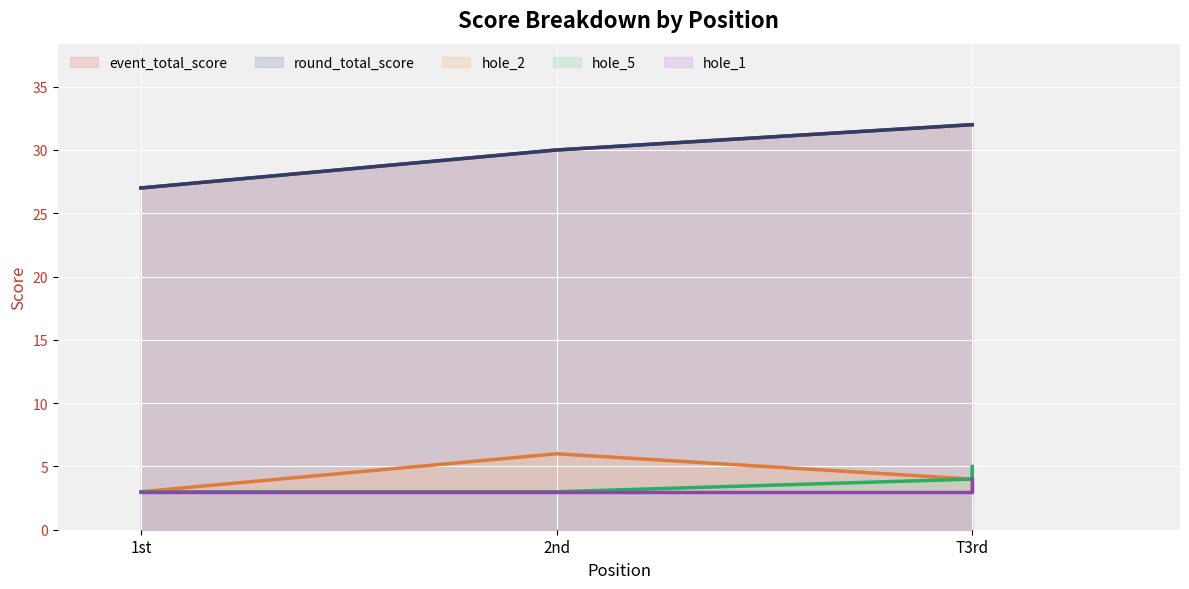

True or false: hole_1 has more than 0 interior local peaks.

False